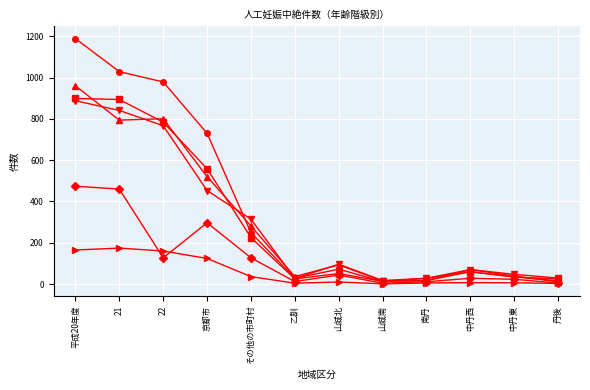

What is the label of the 7th point from the left?

山城北